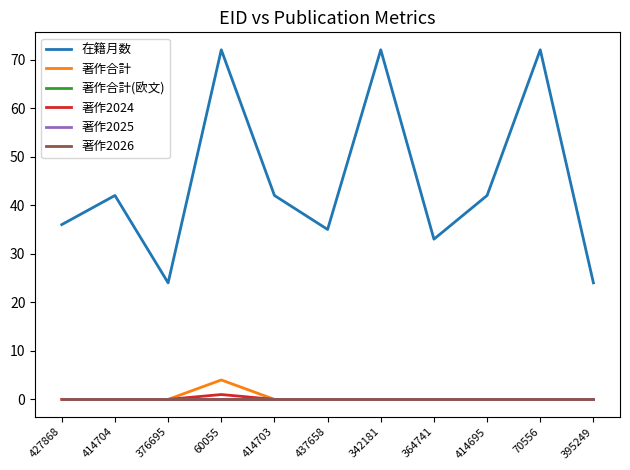

True or false: 著作合計(欧文) has more than 1 interior local peaks.

False